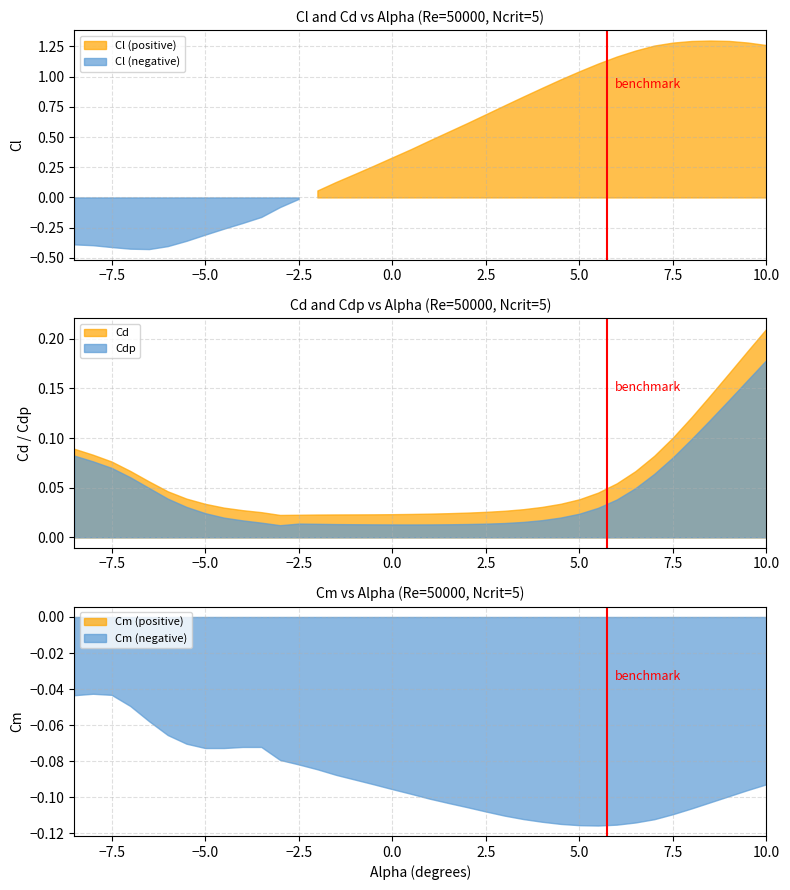

Reading left to right, list all the values displayed in this chart.

Cl: -0.4	-0.4	-0.4	-0.4	-0.4	-0.4	-0.4	-0.3	-0.3	-0.2	-0.2	-0.1	-0.0	0.1	0.1	0.2	0.3	0.3	0.4	0.5	0.5	0.6	0.7	0.8	0.8	0.9	1.0	1.0	1.1	1.2	1.2	1.3	1.3	1.3	1.3	1.3	1.3	1.3
Cd: 0.1	0.1	0.1	0.1	0.1	0.0	0.0	0.0	0.0	0.0	0.0	0.0	0.0	0.0	0.0	0.0	0.0	0.0	0.0	0.0	0.0	0.0	0.0	0.0	0.0	0.0	0.0	0.0	0.0	0.1	0.1	0.1	0.1	0.1	0.1	0.2	0.2	0.2
Cm: -0.0	-0.0	-0.0	-0.0	-0.1	-0.1	-0.1	-0.1	-0.1	-0.1	-0.1	-0.1	-0.1	-0.1	-0.1	-0.1	-0.1	-0.1	-0.1	-0.1	-0.1	-0.1	-0.1	-0.1	-0.1	-0.1	-0.1	-0.1	-0.1	-0.1	-0.1	-0.1	-0.1	-0.1	-0.1	-0.1	-0.1	-0.1
Cdp: 0.1	0.1	0.1	0.1	0.0	0.0	0.0	0.0	0.0	0.0	0.0	0.0	0.0	0.0	0.0	0.0	0.0	0.0	0.0	0.0	0.0	0.0	0.0	0.0	0.0	0.0	0.0	0.0	0.0	0.0	0.0	0.1	0.1	0.1	0.1	0.1	0.2	0.2